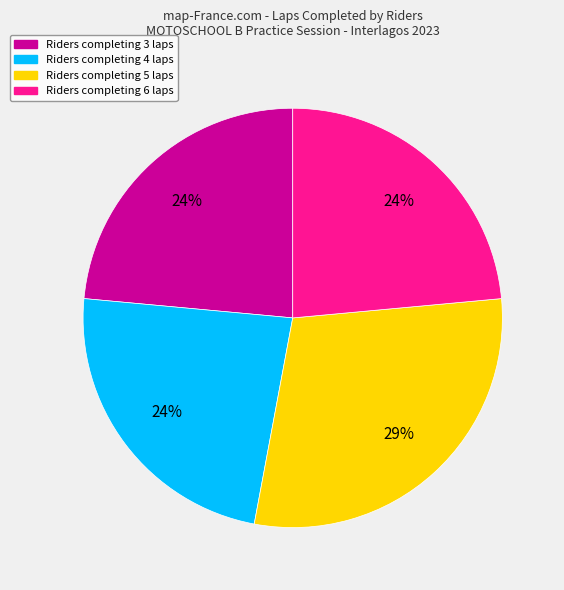

Is there any slice that represents more than half of the pie?

No